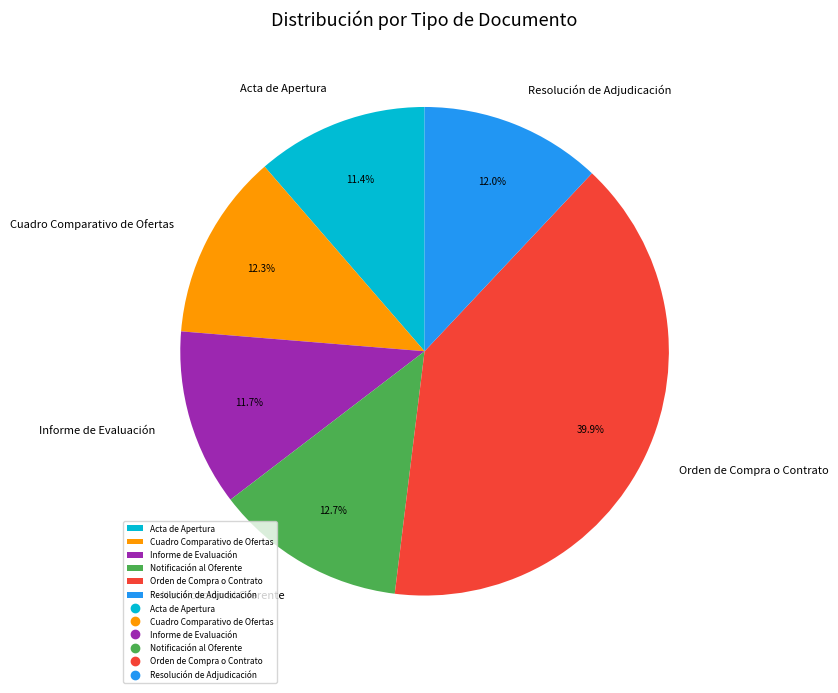

Combined, do Cuadro Comparativo de Ofertas and Notificación al Oferente account for over 50%?

No